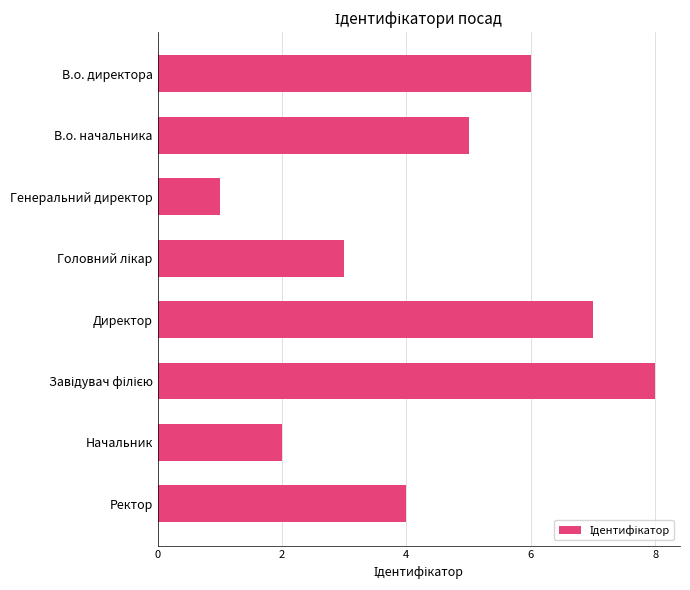

What is the label of the 6th bar from the bottom?

Генеральний директор